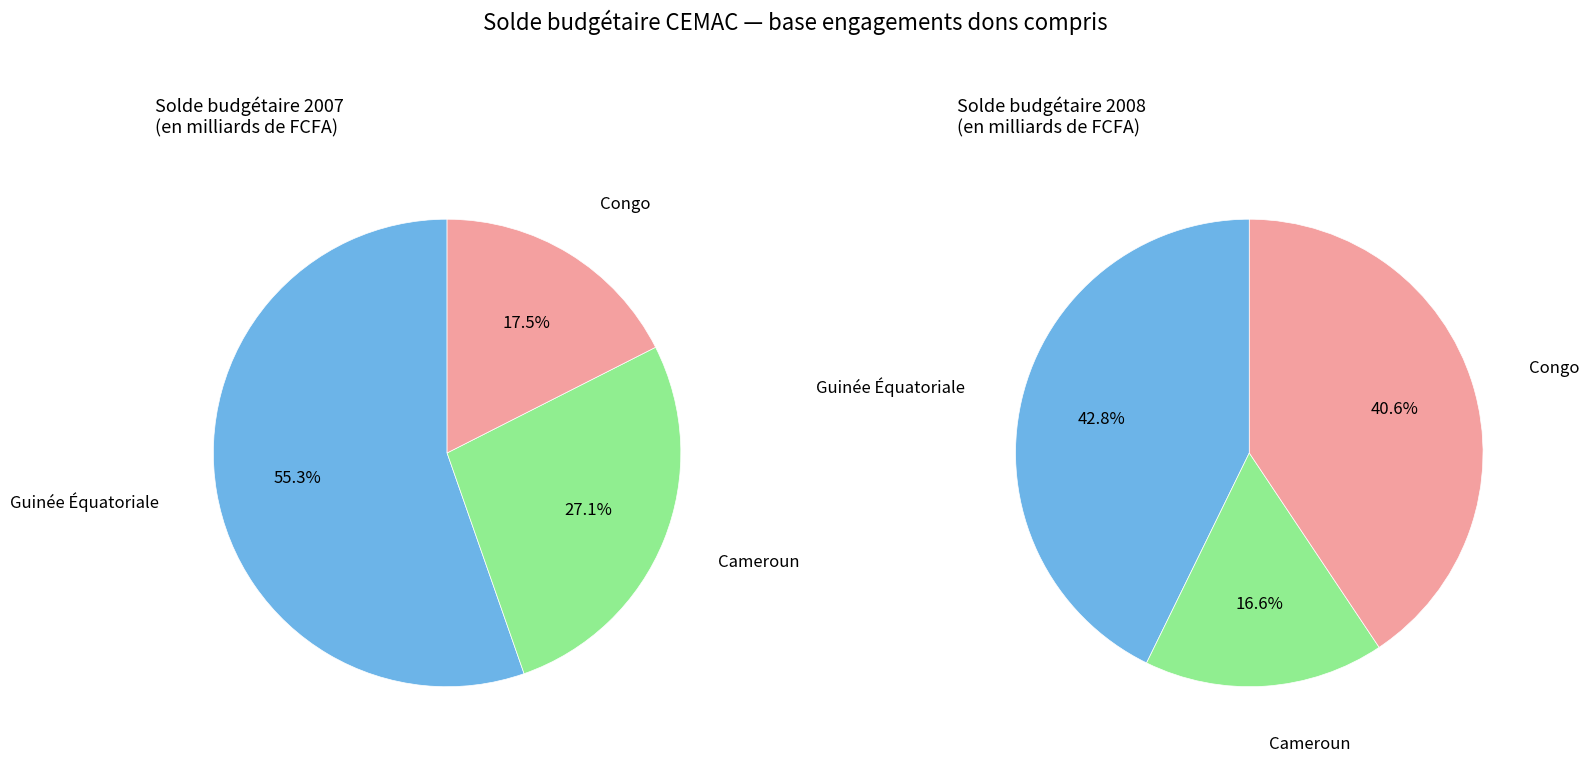

Does 4 represent more than half of the total?

No